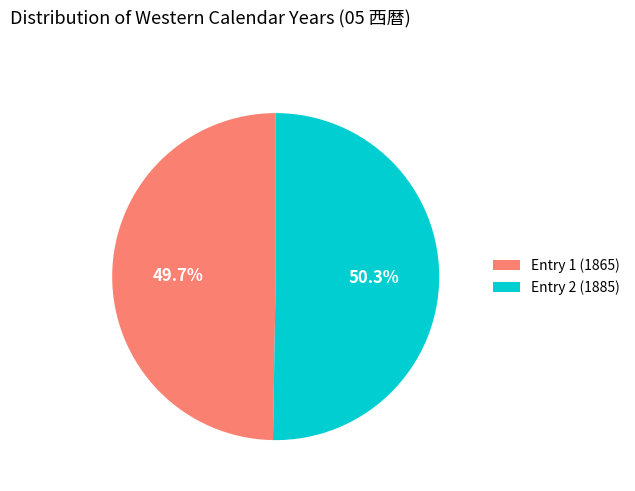

How much of the chart is everything except Entry 1 (1865)?

50.3%